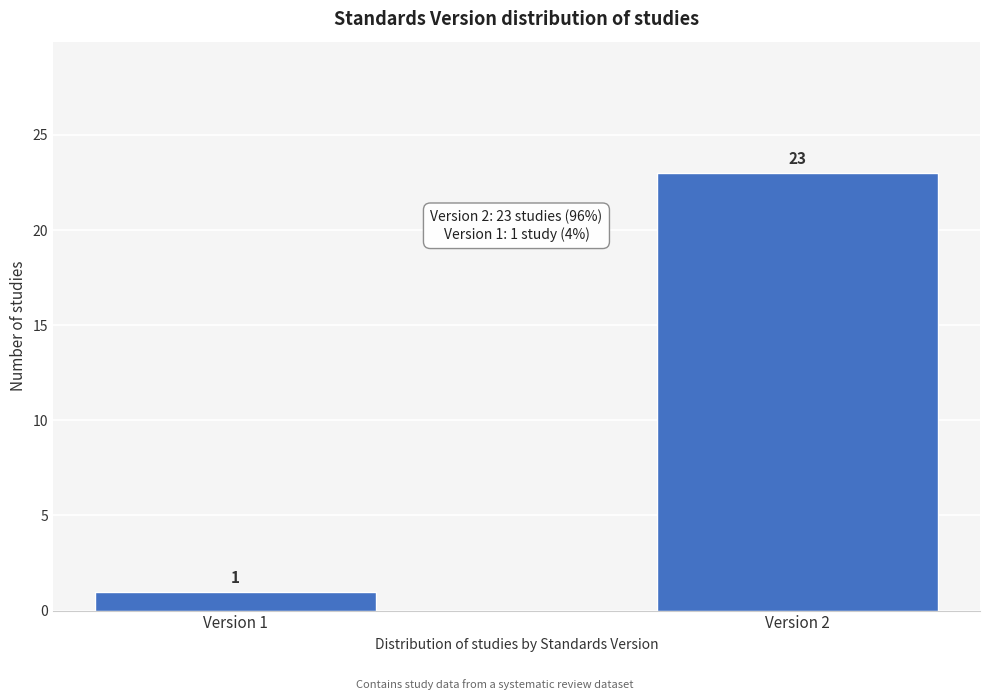

Reading left to right, extract all data points from this chart.

Version 1=1	Version 2=23